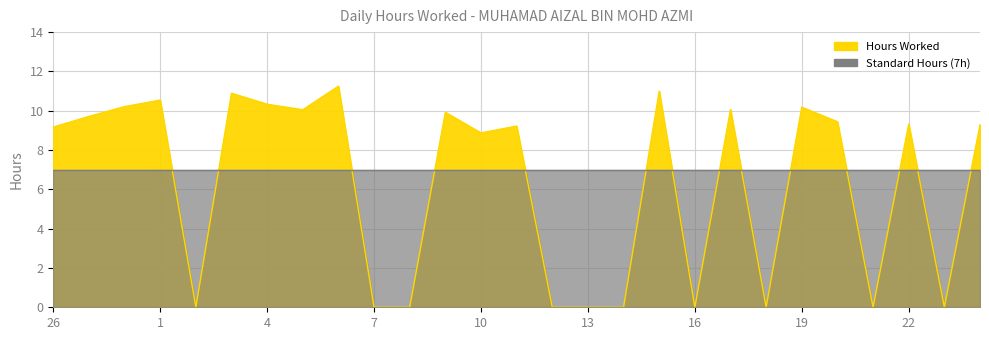

How many categories are shown in the chart?

27